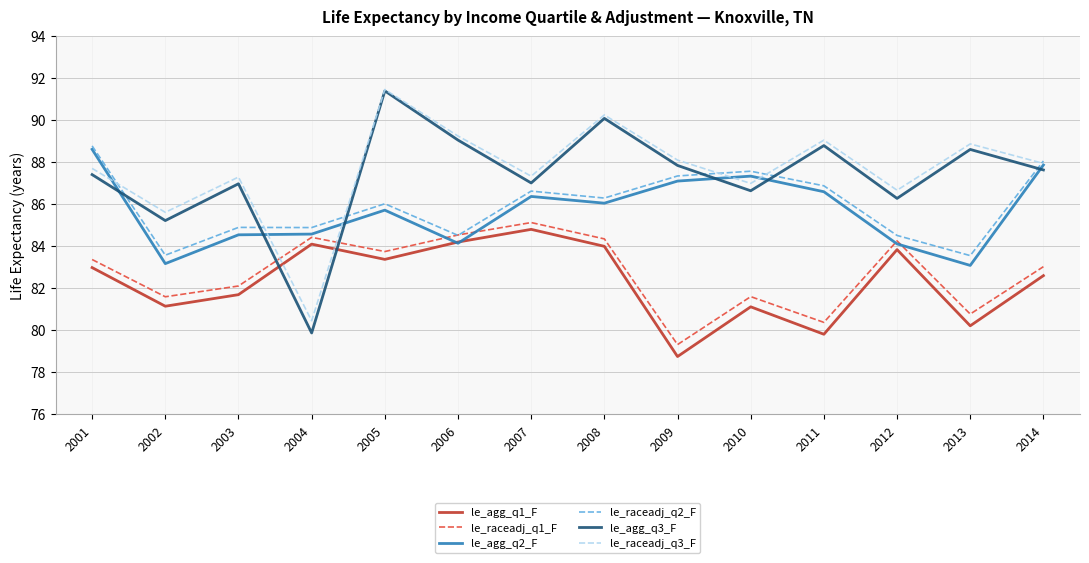

True or false: le_raceadj_q1_F has more than 1 interior local peaks.

True